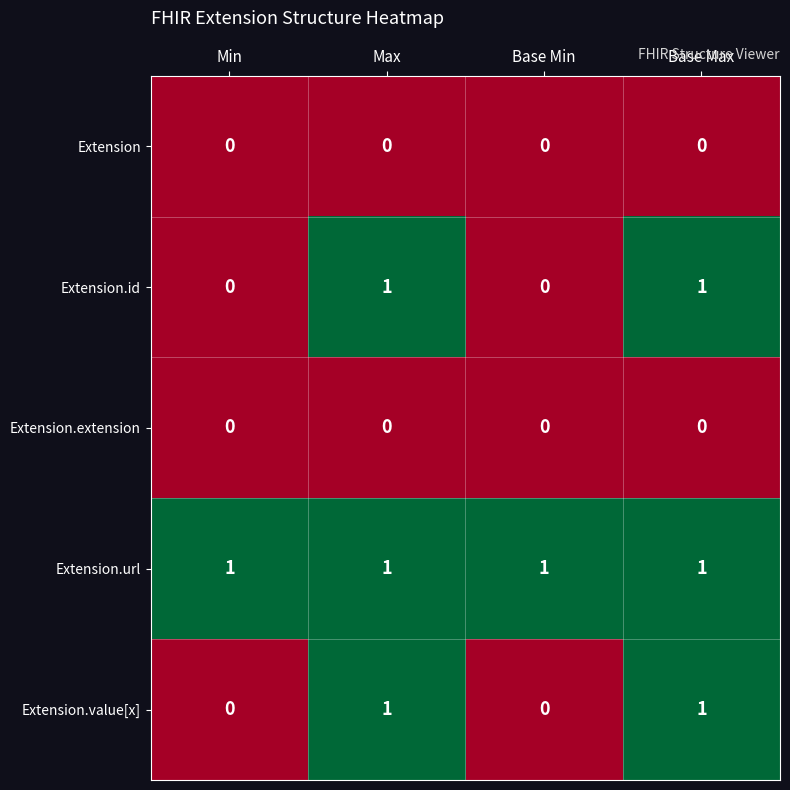

The Extension.url series shows 1 at Base Max. True or false?

True